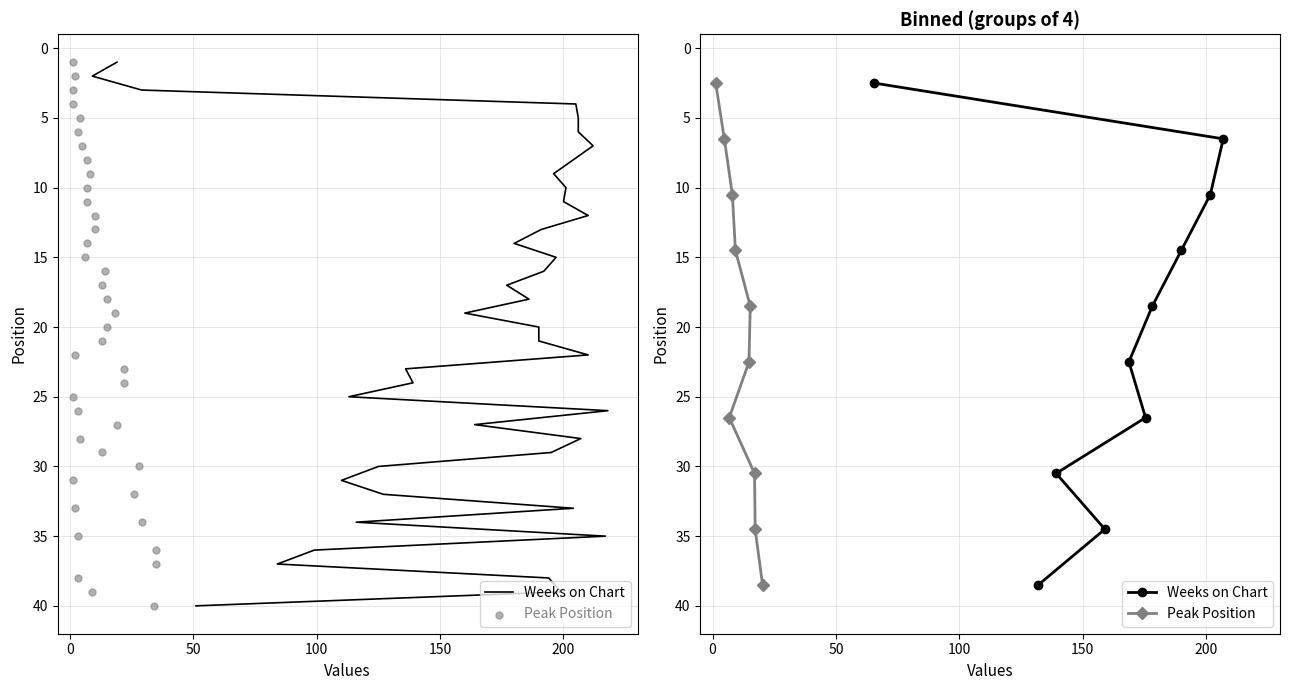

Which series contains the highest Y value?

Weeks on Chart